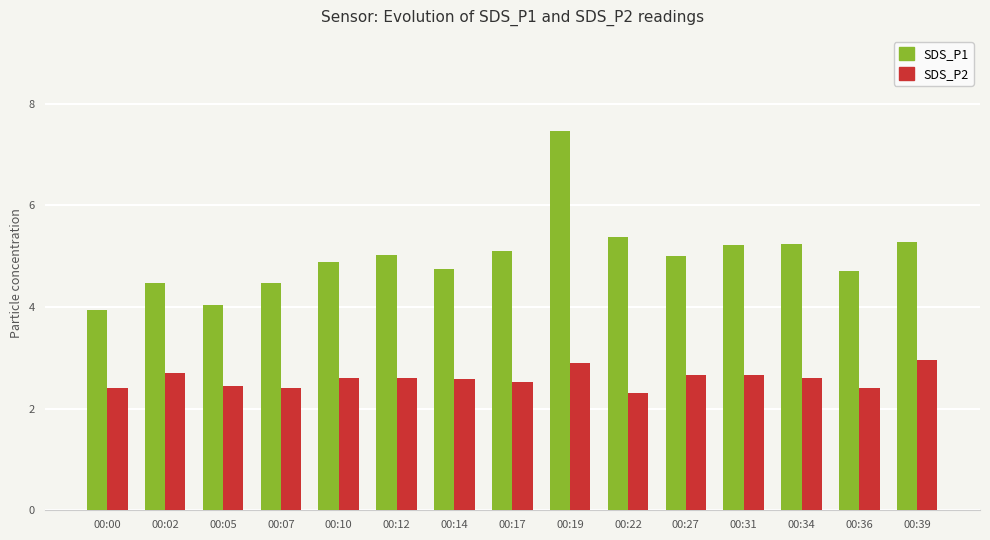

Which series changed the most between 00:07 and 00:17?

SDS_P1